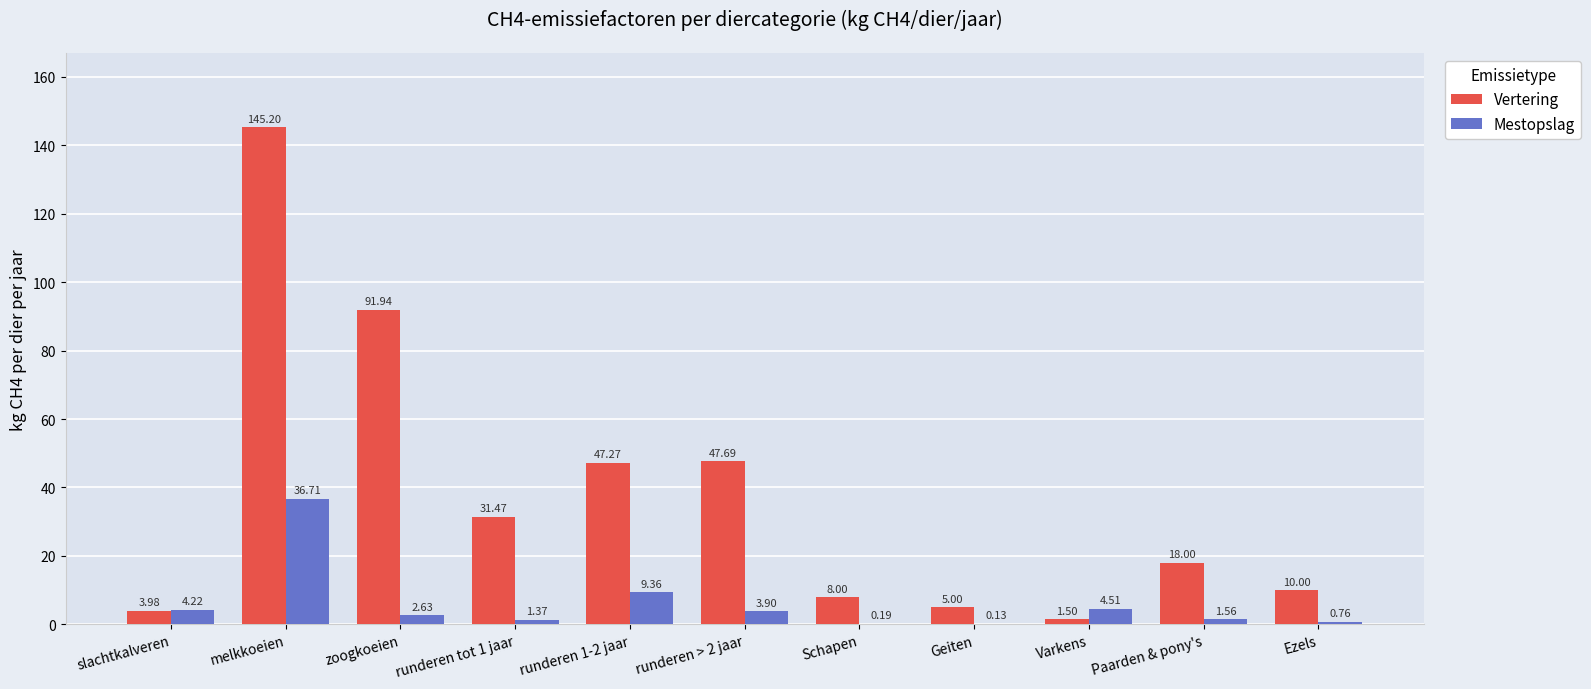

Does the chart contain stacked bars?

No